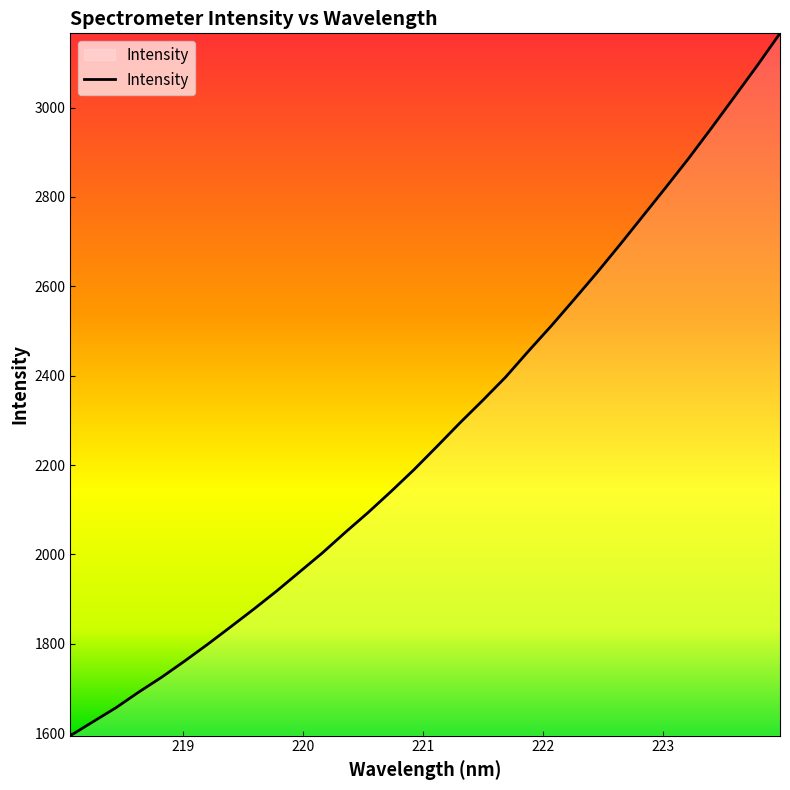

What is the maximum value shown in the chart?

3166.3